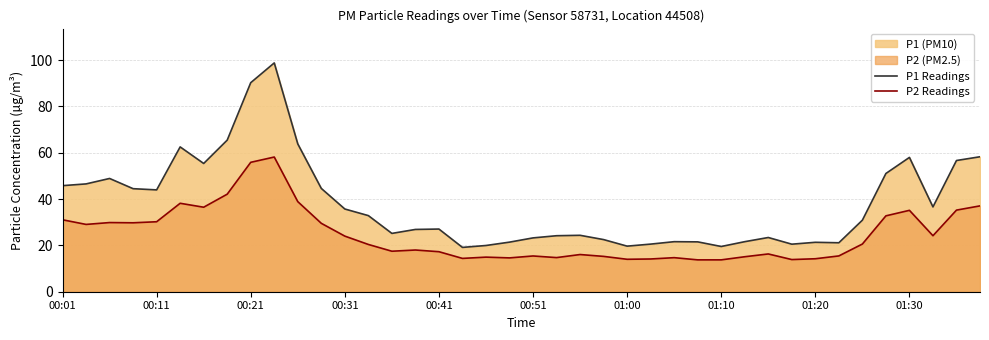

List the series in order of their peak value, highest first.

P1 Readings, P2 Readings